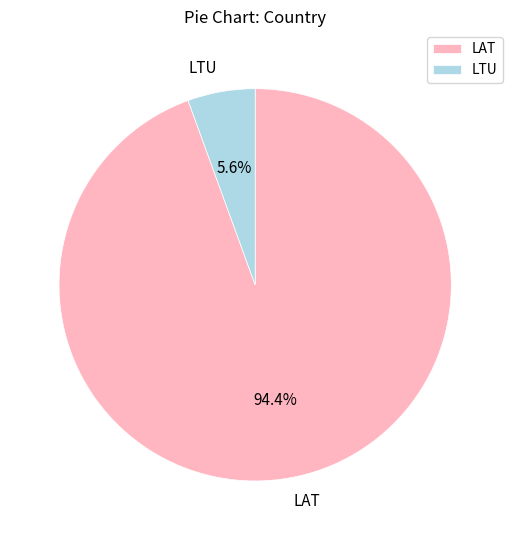

Between LTU and LAT, which is larger?

LAT